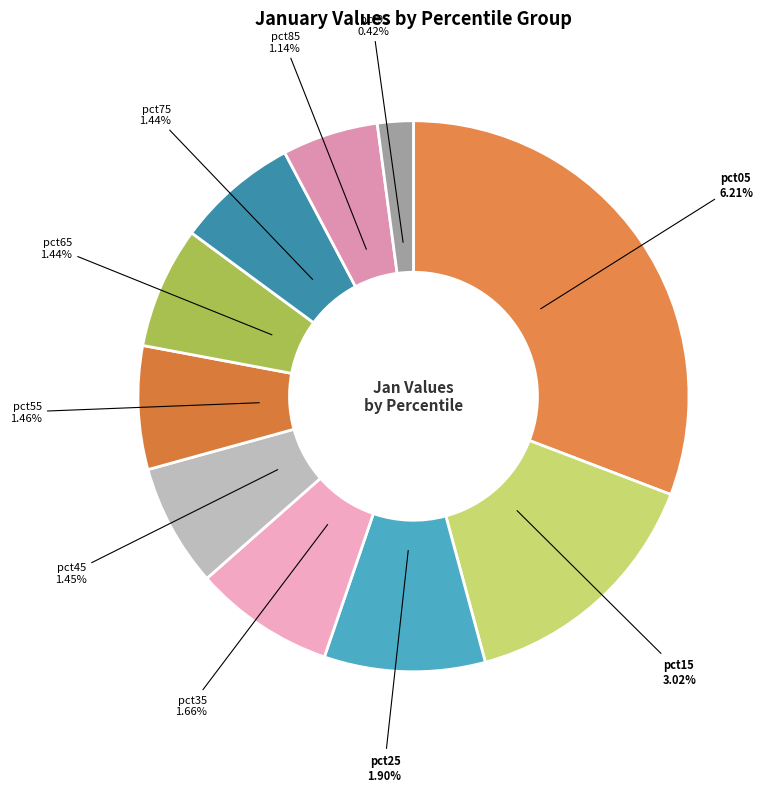

The pct25 slice represents 9% of the pie. True or false?

True